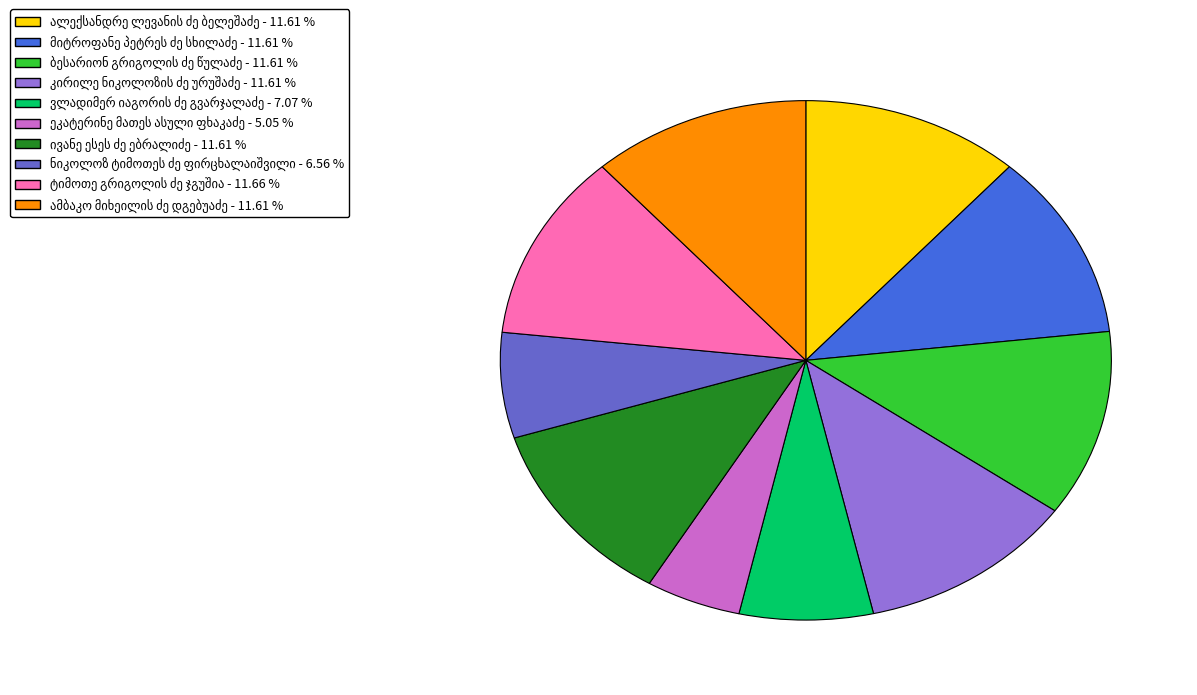

Is there any slice that represents more than half of the pie?

No